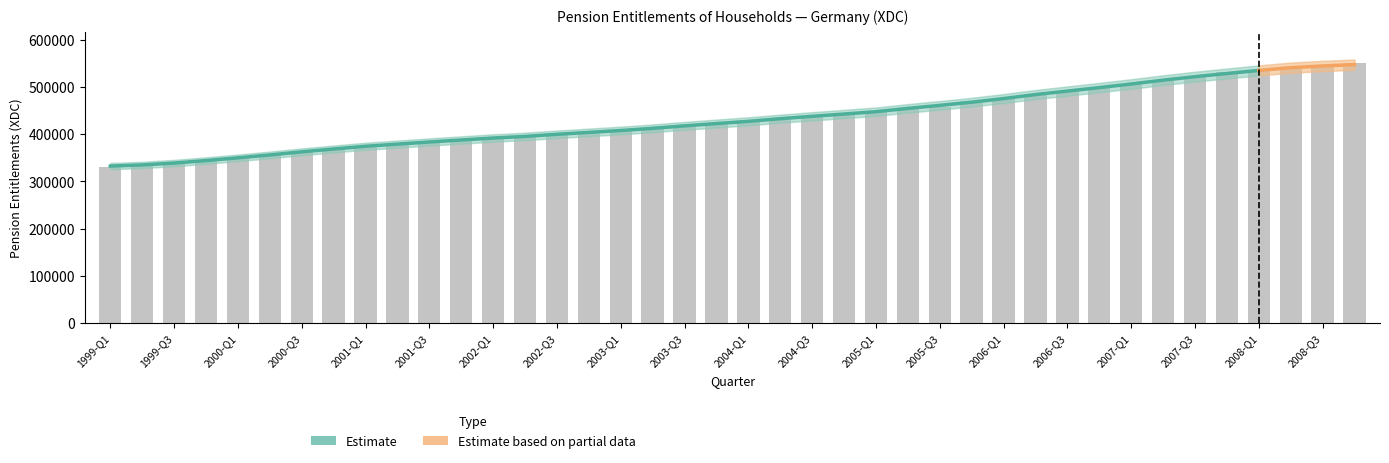

Rank the categories by value from highest to lowest.

2008-Q4, 2008-Q3, 2008-Q2, 2008-Q1, 2007-Q4, 2007-Q3, 2007-Q2, 2007-Q1, 2006-Q4, 2006-Q3, 2006-Q2, 2006-Q1, 2005-Q4, 2005-Q3, 2005-Q2, 2005-Q1, 2004-Q4, 2004-Q3, 2004-Q2, 2004-Q1, 2003-Q4, 2003-Q3, 2003-Q2, 2003-Q1, 2002-Q4, 2002-Q3, 2002-Q2, 2002-Q1, 2001-Q4, 2001-Q3, 2001-Q2, 2001-Q1, 2000-Q4, 2000-Q3, 2000-Q2, 2000-Q1, 1999-Q4, 1999-Q3, 1999-Q2, 1999-Q1